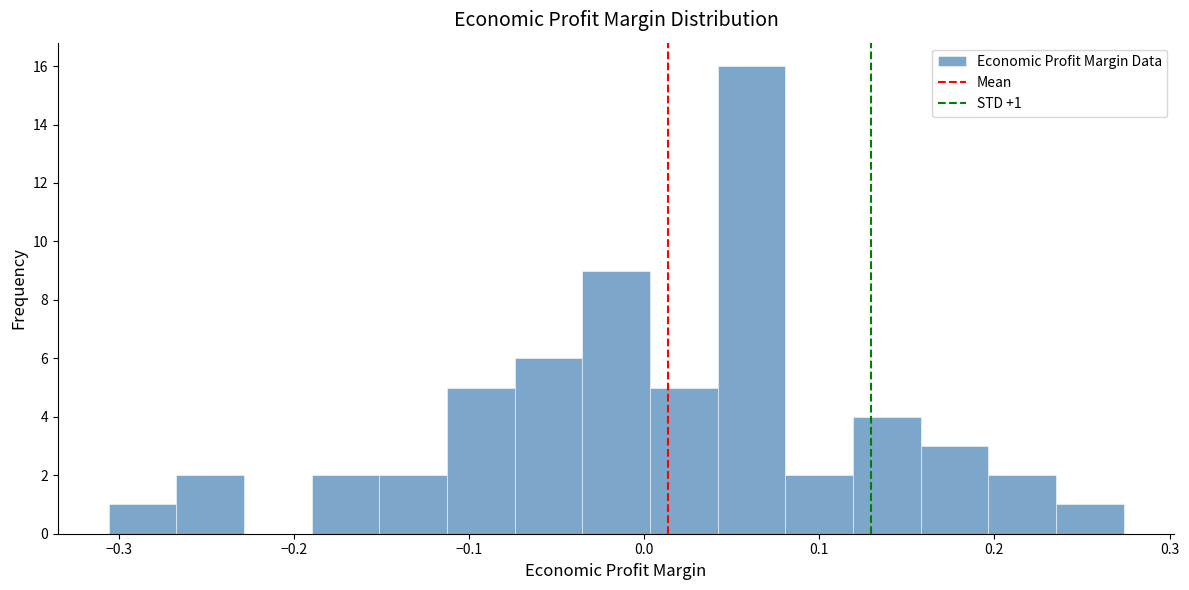

Read against the x-axis, roughly where is the centre of the tallest bar?

0.06